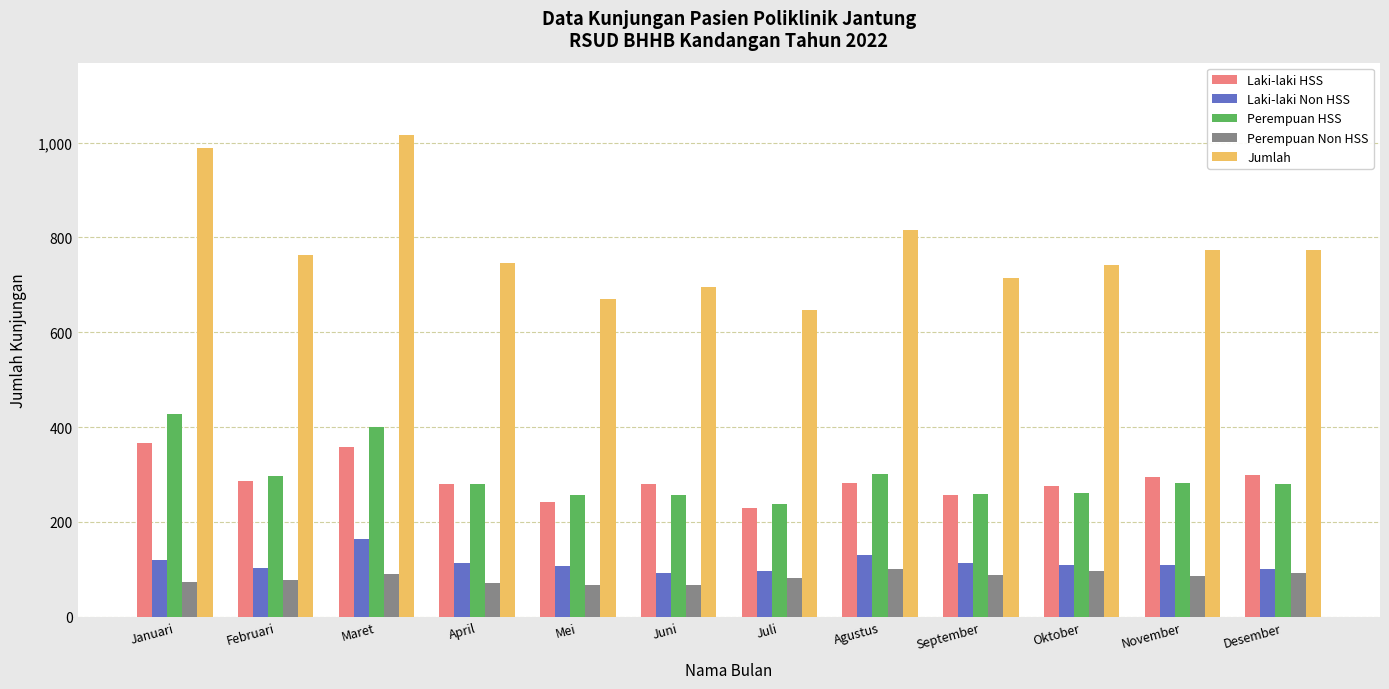

Rank the series by their maximum value, from highest to lowest.

Jumlah, Perempuan HSS, Laki-laki HSS, Laki-laki Non HSS, Perempuan Non HSS